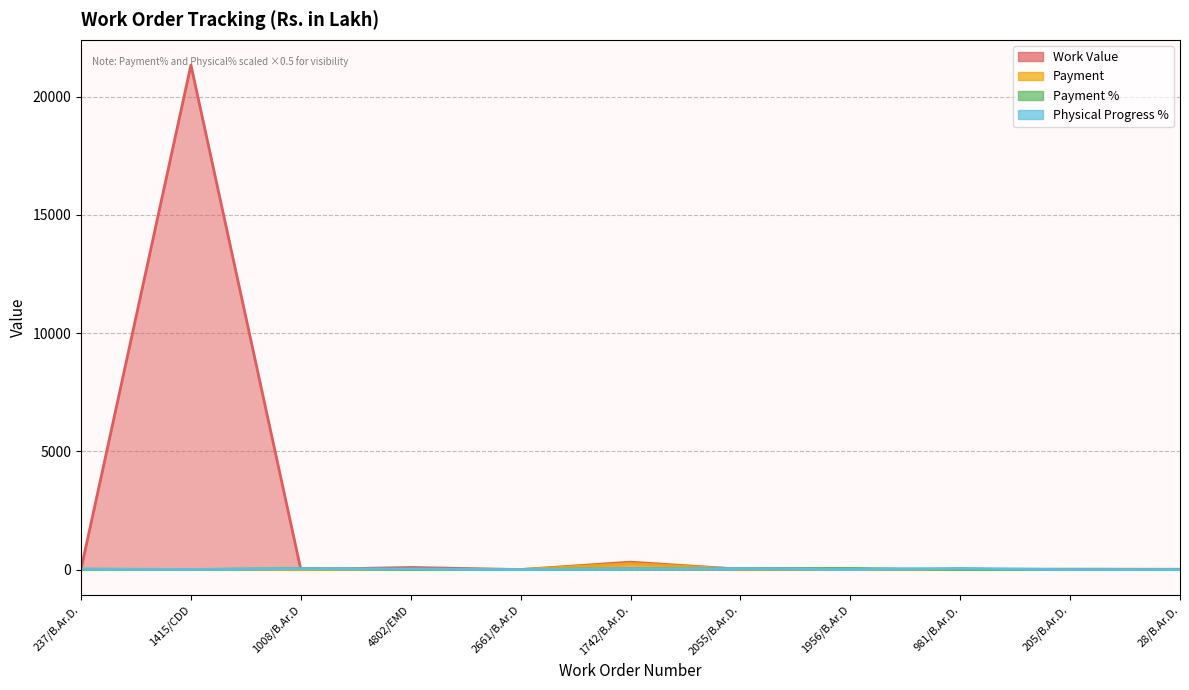

At which category does Payment % reach its first local valley?

1415/CDD